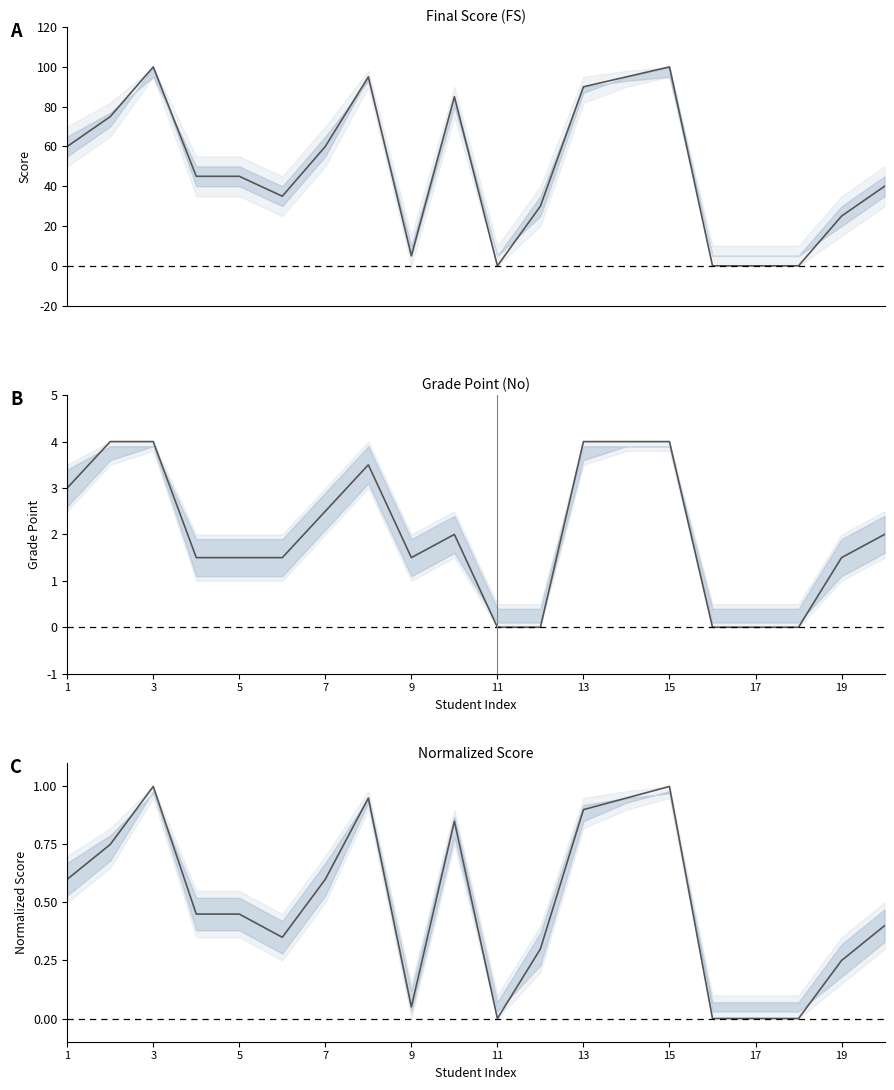

What is the value of the GradePoint point at the 4th from the left?

1.5